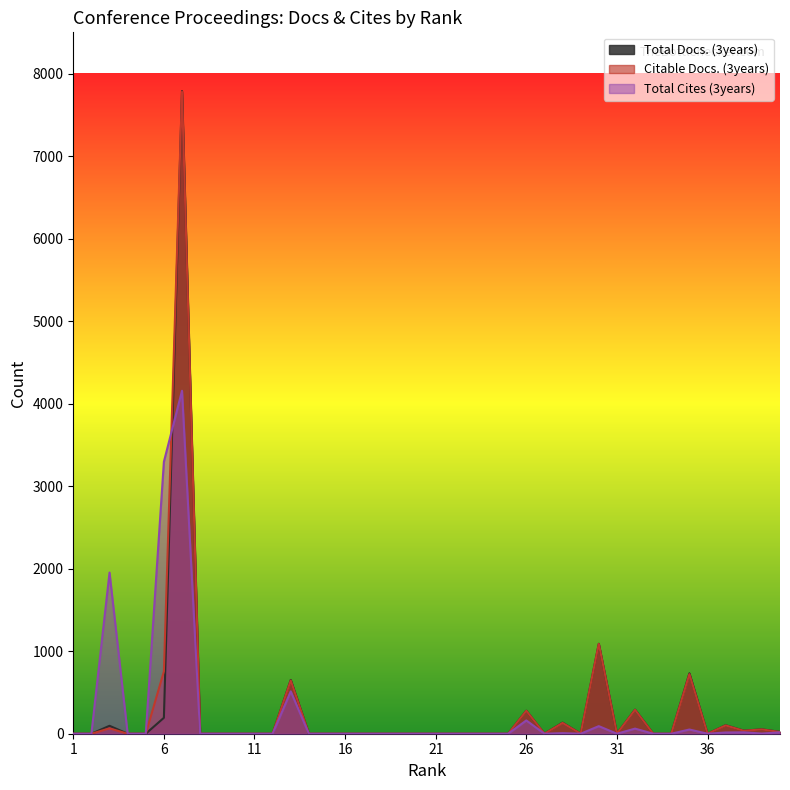

Which series has the widest spread of values?

Total Docs. (3years)